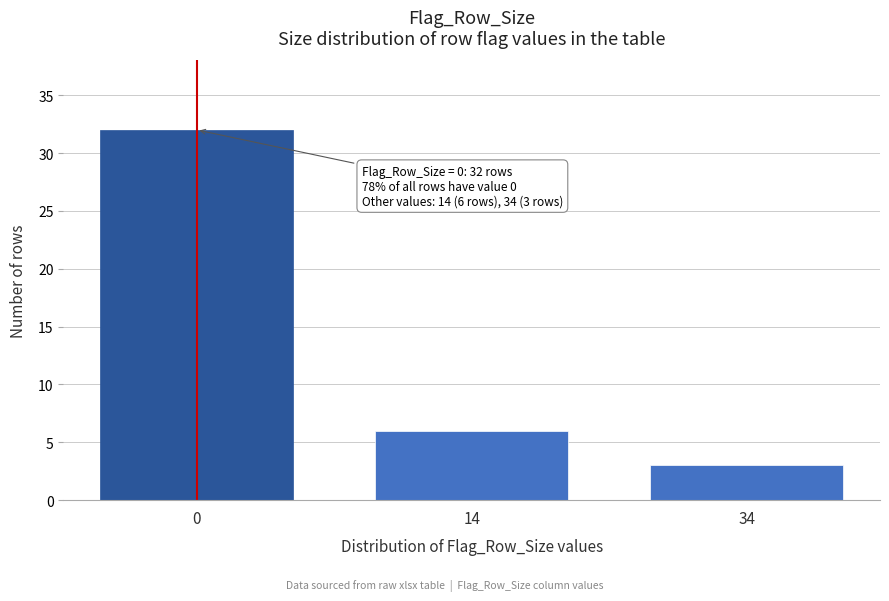

Reading right to left, extract all data points from this chart.

3	6	32